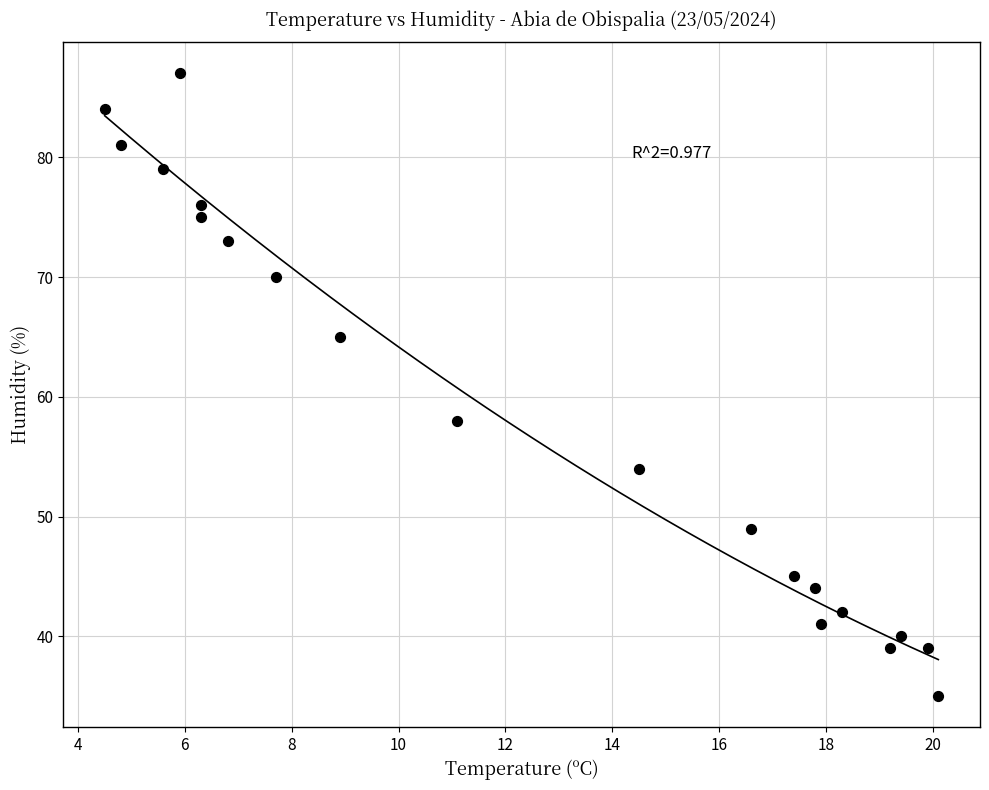

What Y value in the scatter plot is closest to 61?

58